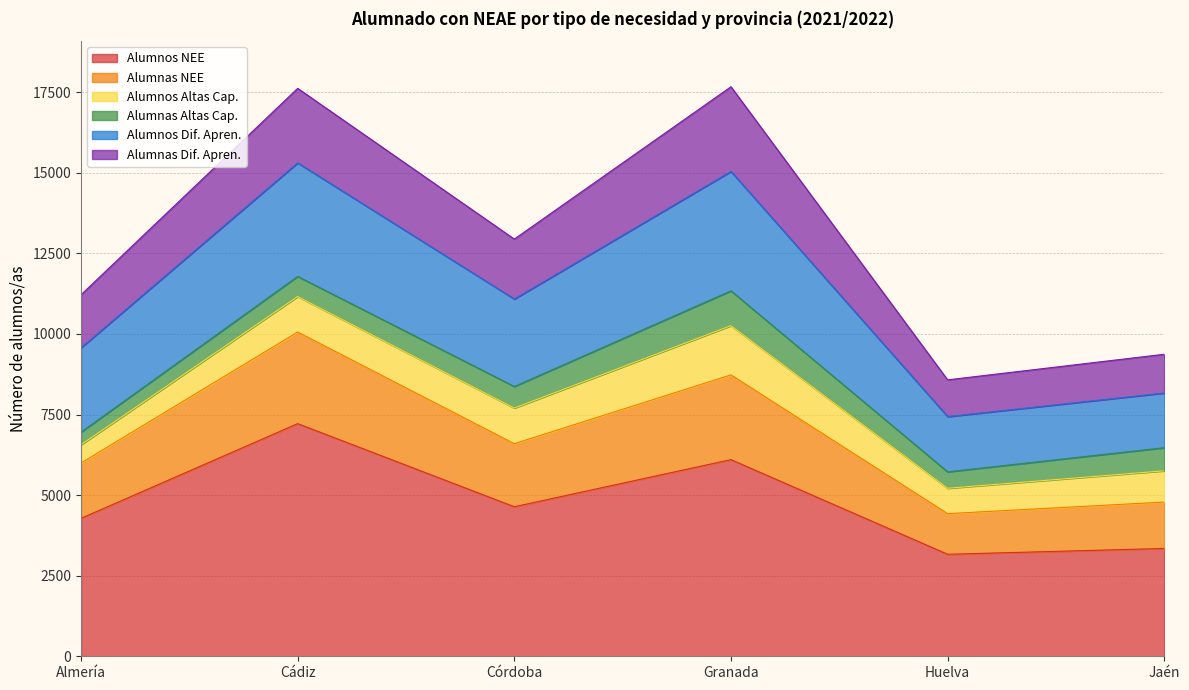

What is the minimum value shown in the chart?

3165